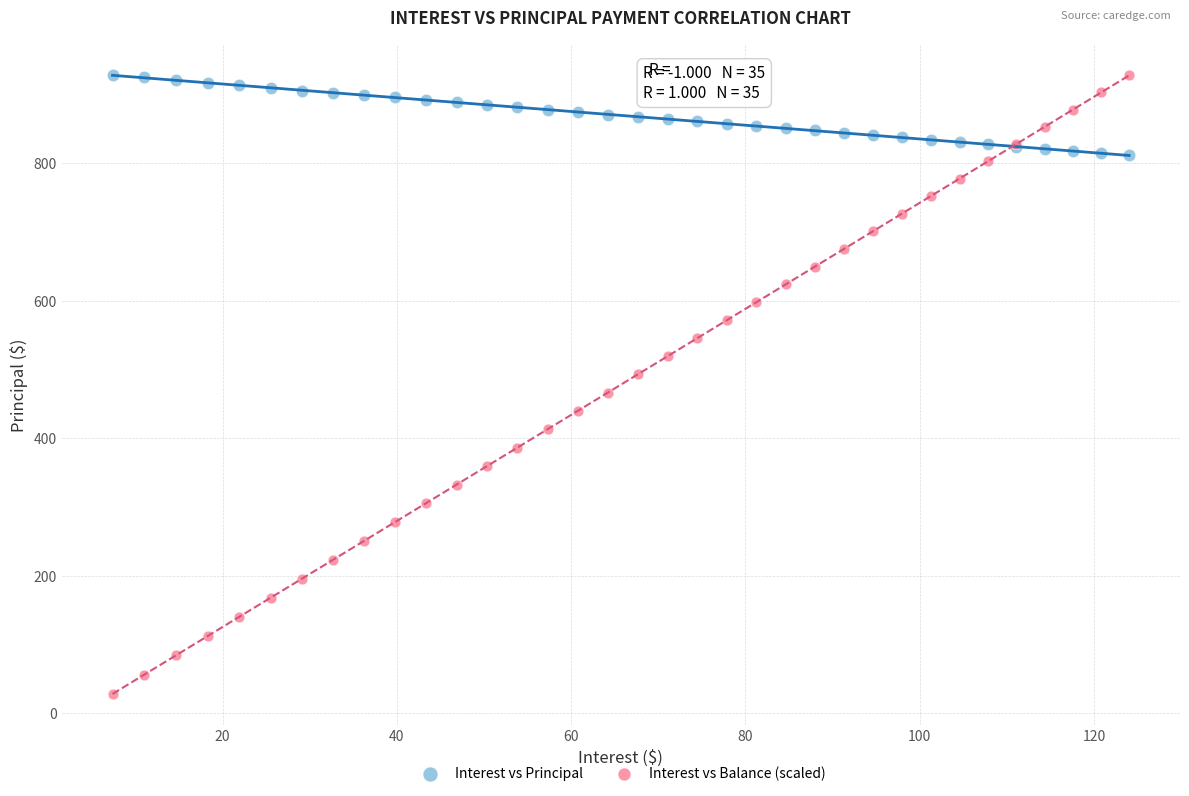

What are all the series names shown in the legend?

Interest vs Principal, Interest vs Balance (scaled)